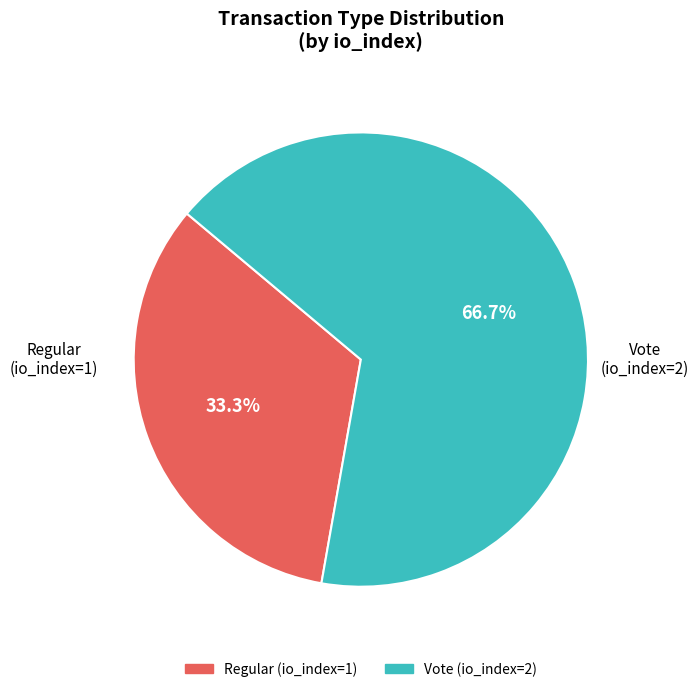

What is the smallest slice in the pie chart?

Regular (io_index=1)